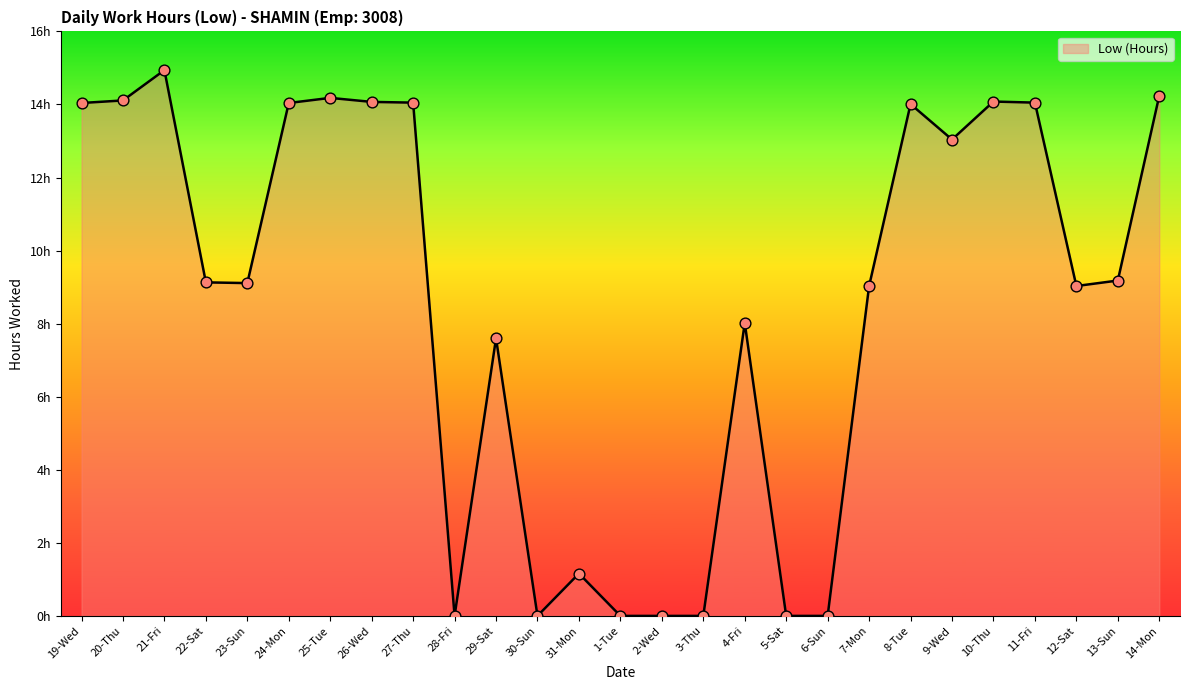

Between 30-Sun and 28-Fri, which is larger?

30-Sun